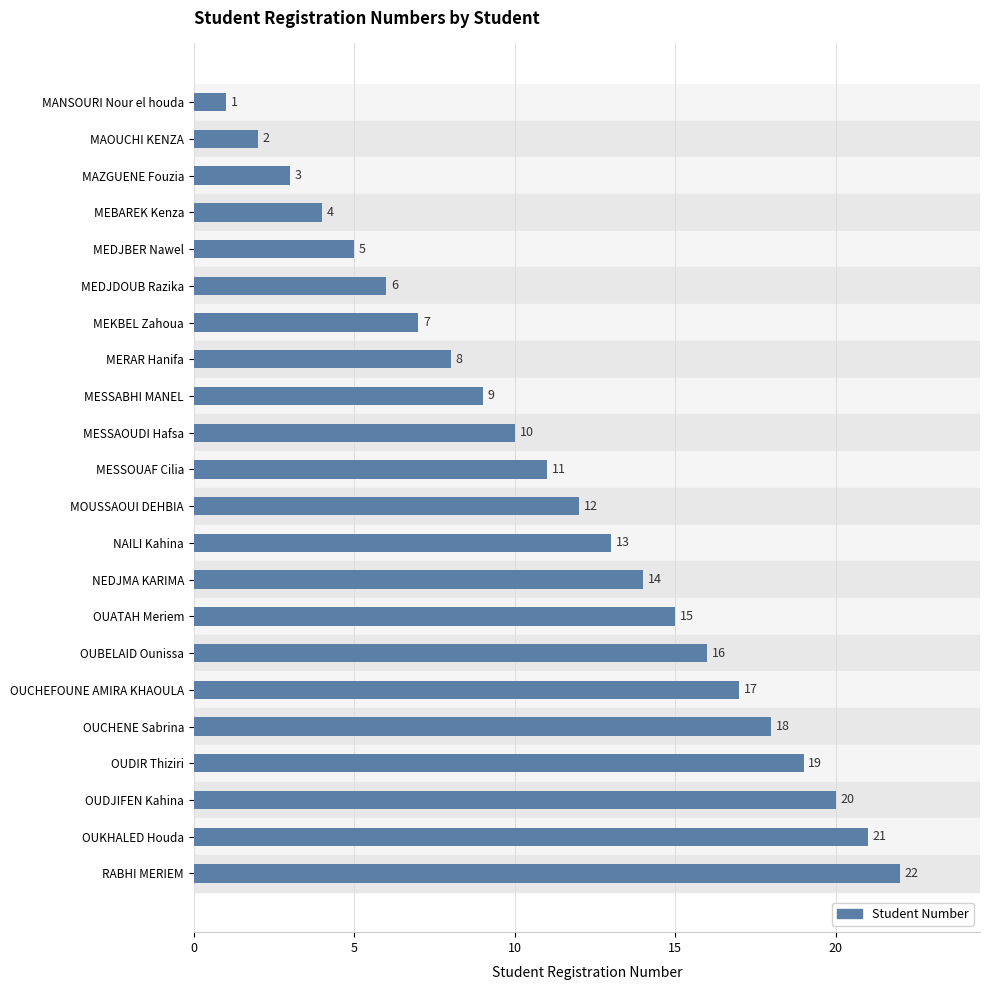

The value at MOUSSAOUI DEHBIA is 3. True or false?

False